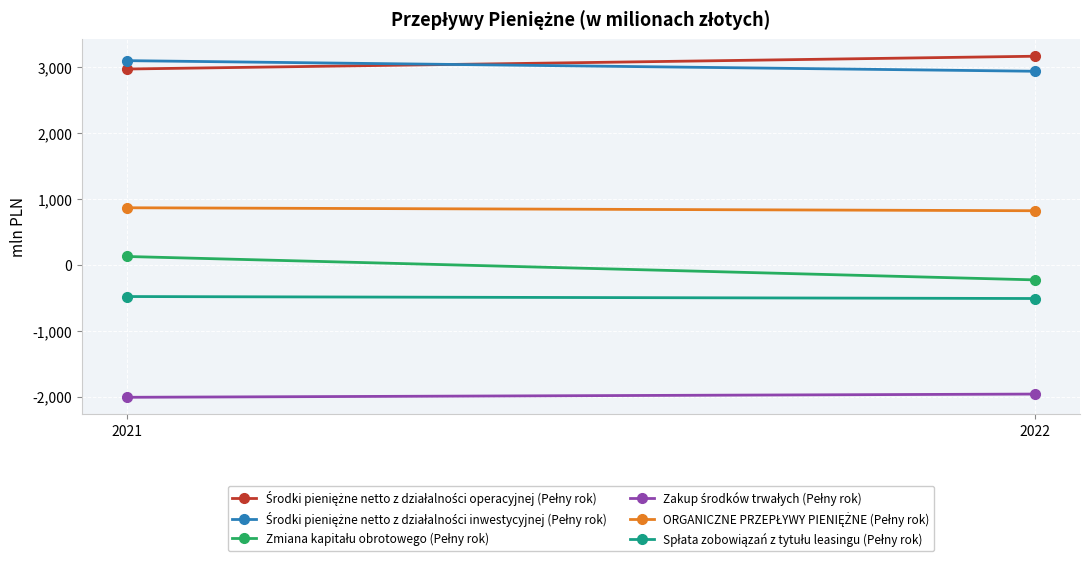

Where is Zmiana kapitału obrotowego (Pełny rok) nearest to the value -50?

2021